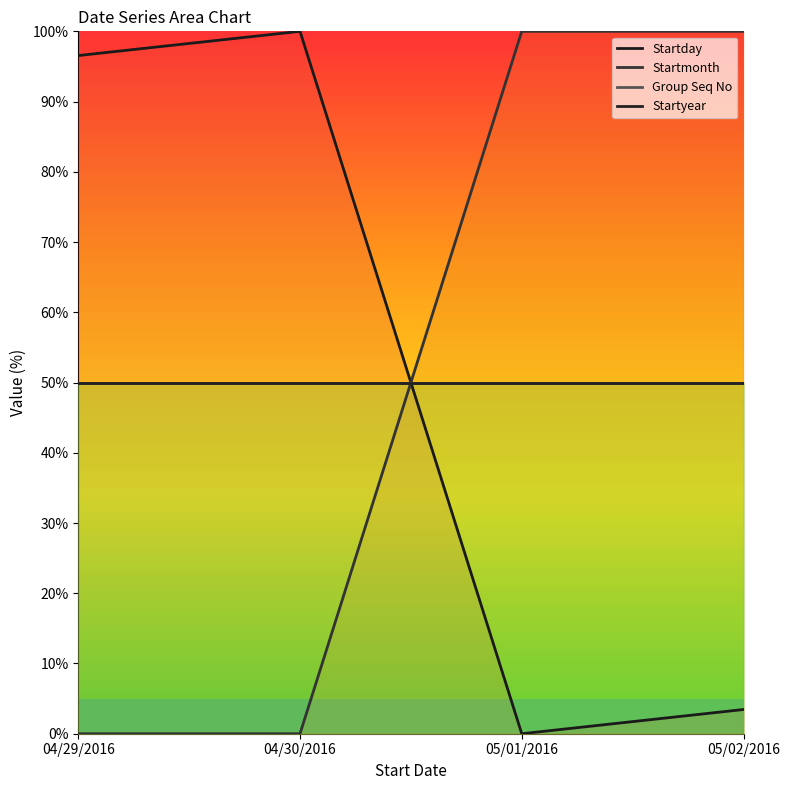

True or false: Startday and Startyear intersect in this chart.

True